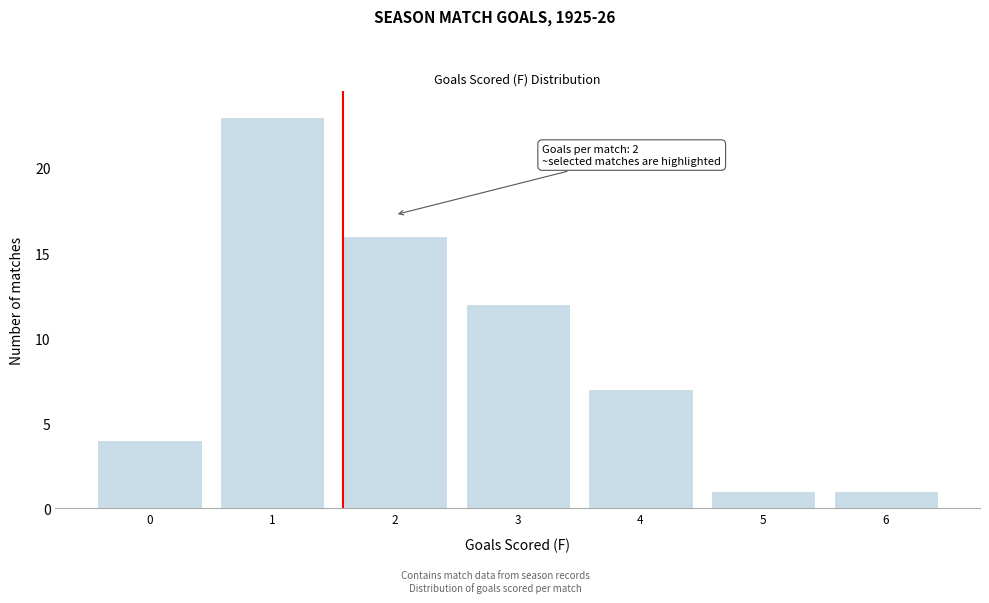

Reading right to left, list all the values displayed in this chart.

1	1	7	12	16	23	4